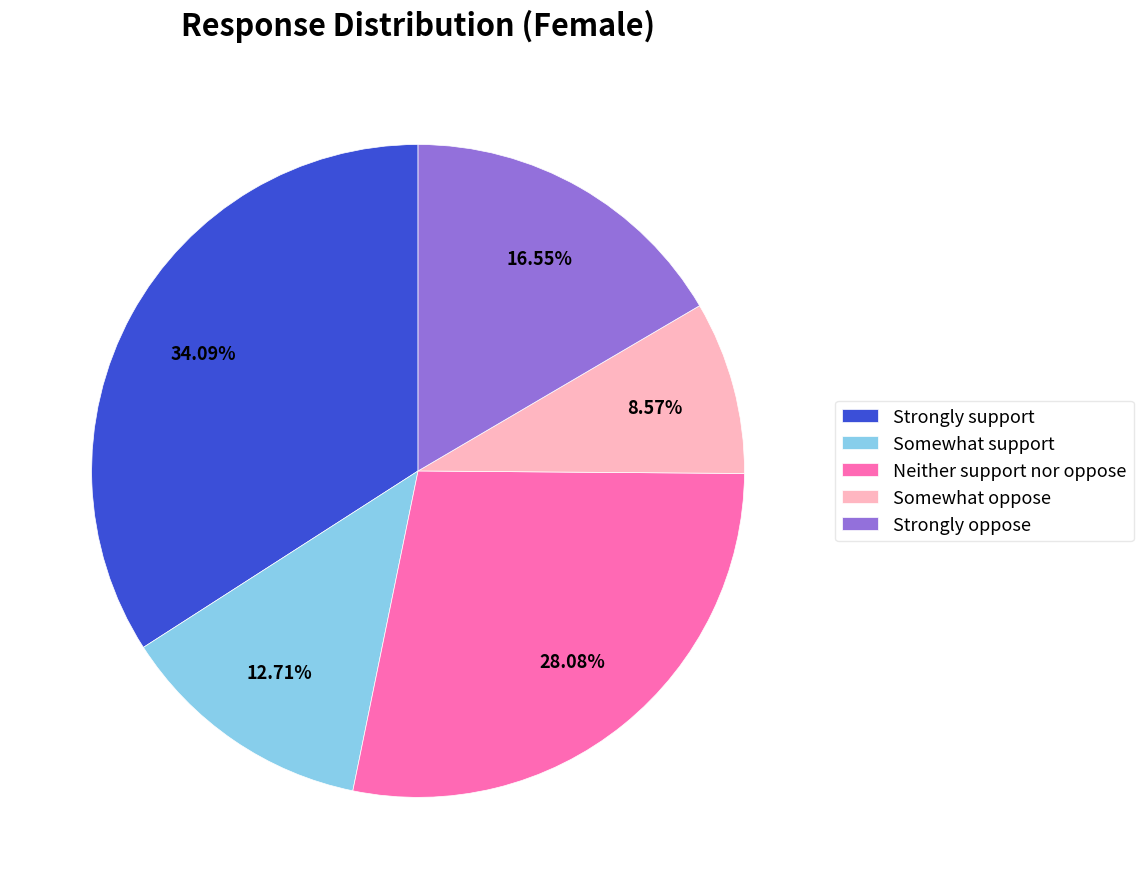

Count the number of slices in the pie.

5